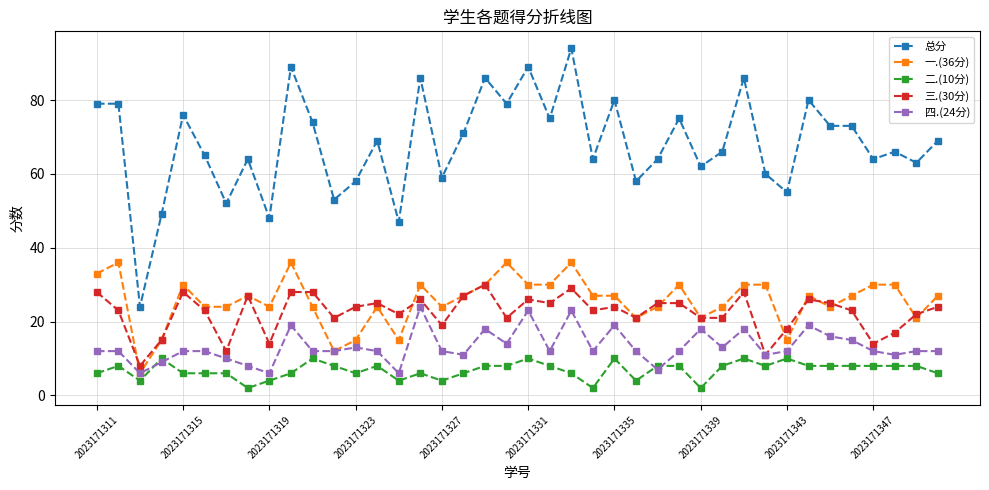

How many lines are shown in the chart?

5